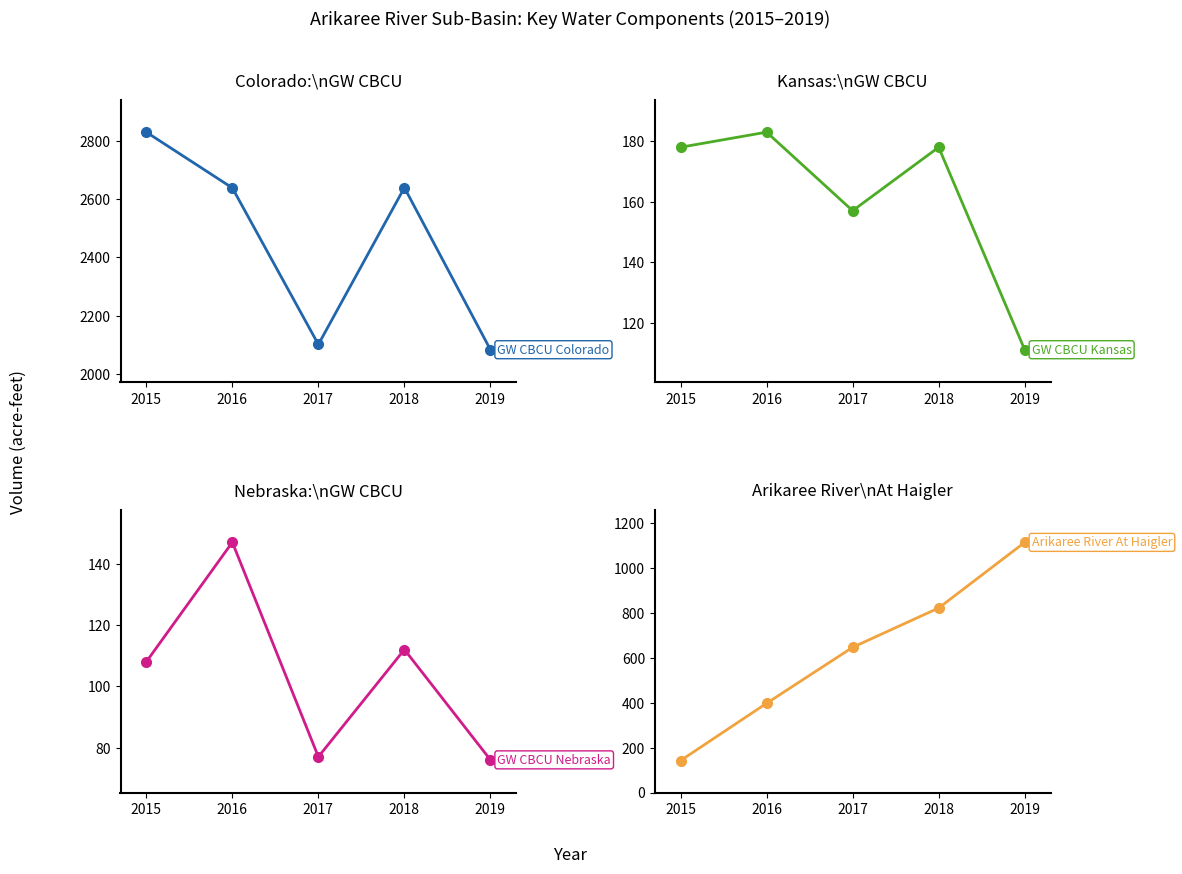

At which category is the sum across all series the highest?

2018